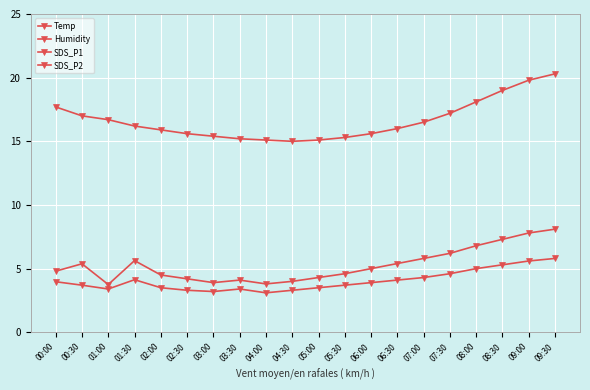

The value of SDS_P1 at 07:30 is 3.9. True or false?

False